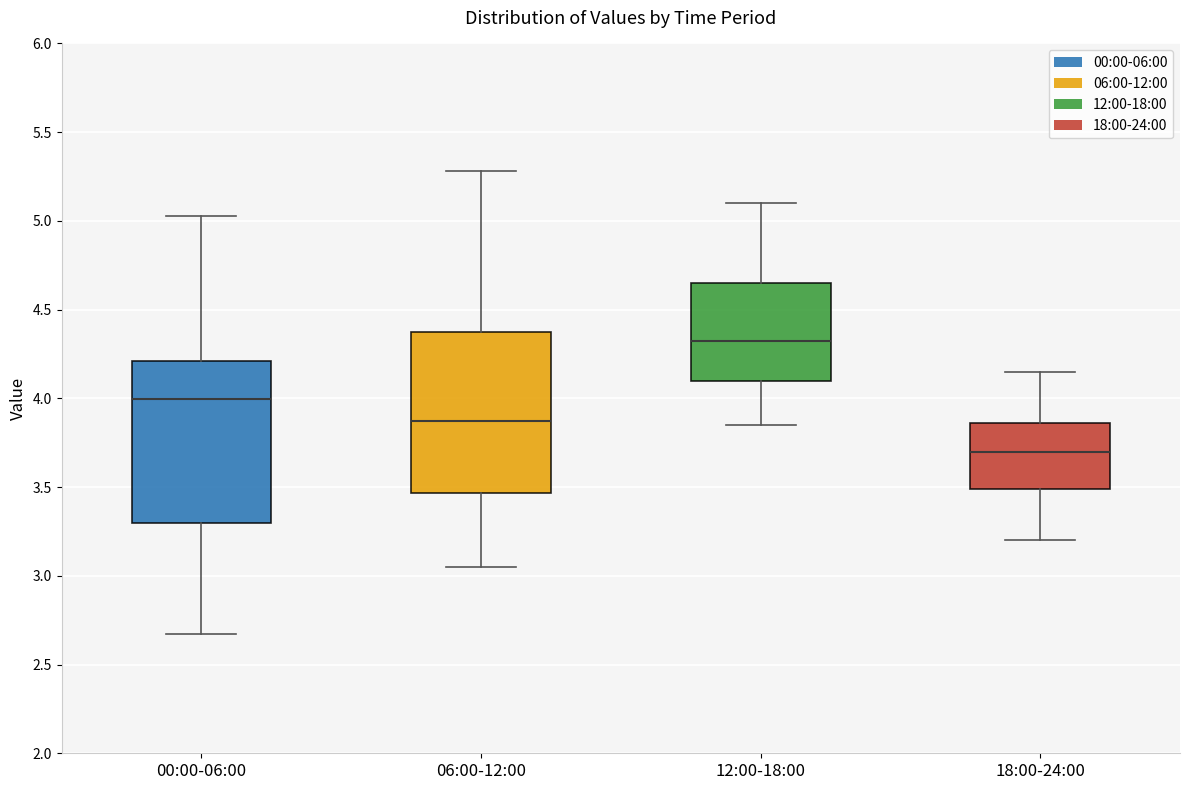

Reading left to right, read every box against the y-axis: the position of its median line, the range the box covers, and the ends of its whiskers. The values are not printed on the chart, so give them approximately, as read against the axis.

00:00-06:00: median 4.00, box 3.30 to 4.20, whiskers 2.65 to 5.05
06:00-12:00: median 3.90, box 3.45 to 4.40, whiskers 3.05 to 5.30
12:00-18:00: median 4.35, box 4.10 to 4.65, whiskers 3.85 to 5.10
18:00-24:00: median 3.70, box 3.50 to 3.85, whiskers 3.20 to 4.15